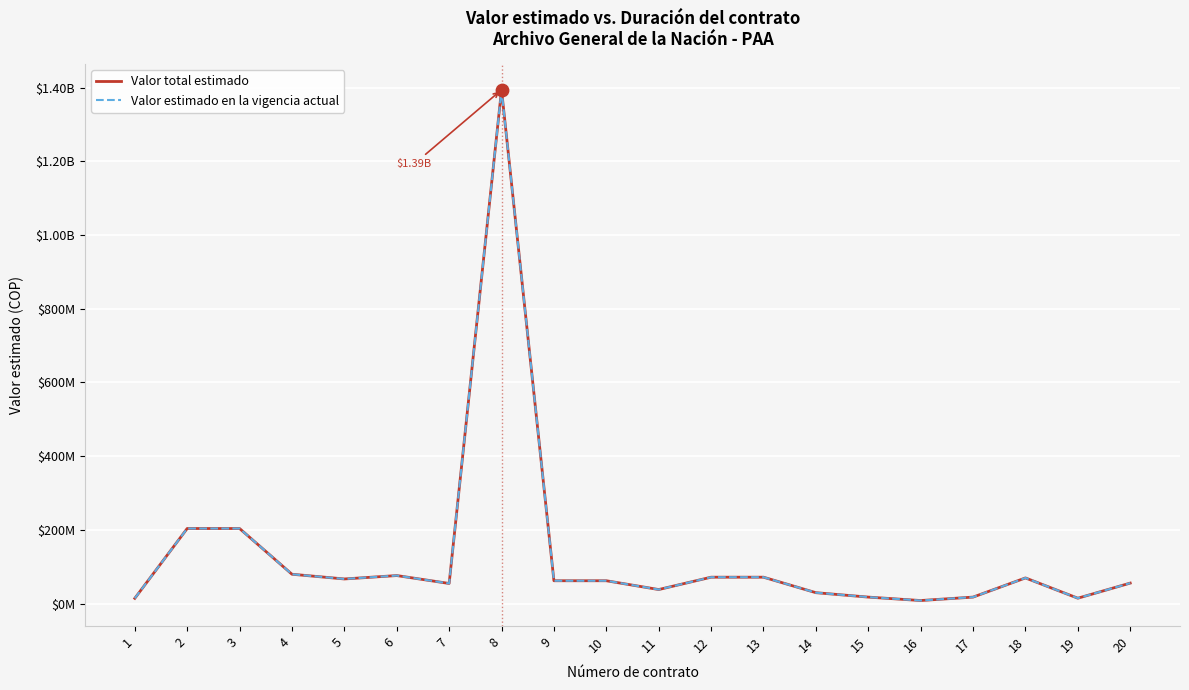

What is the total value across all series at 17?

36000000